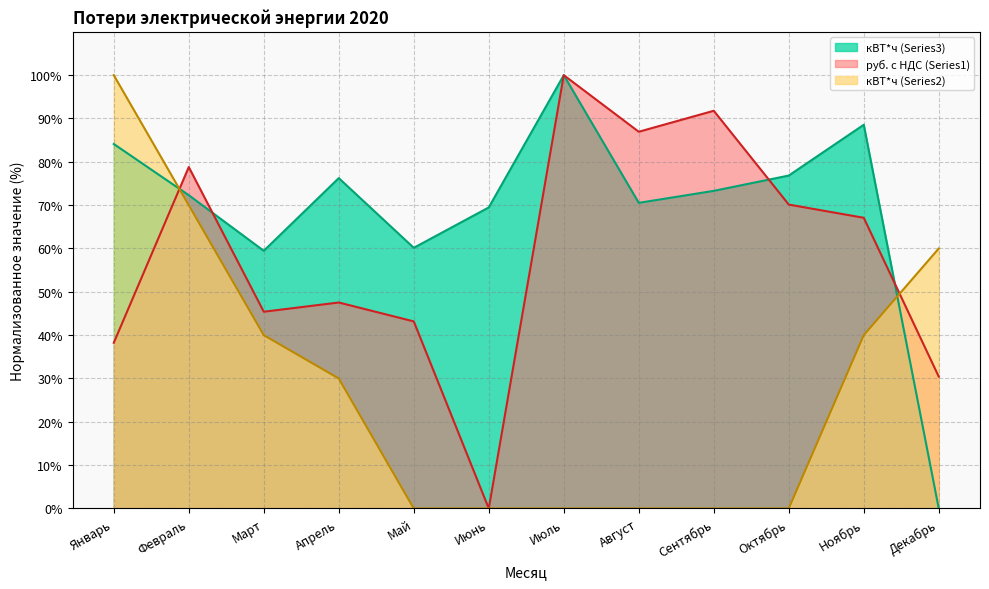

Is it true that кВТ*ч (Series3) equals 60.2 at Май?

True